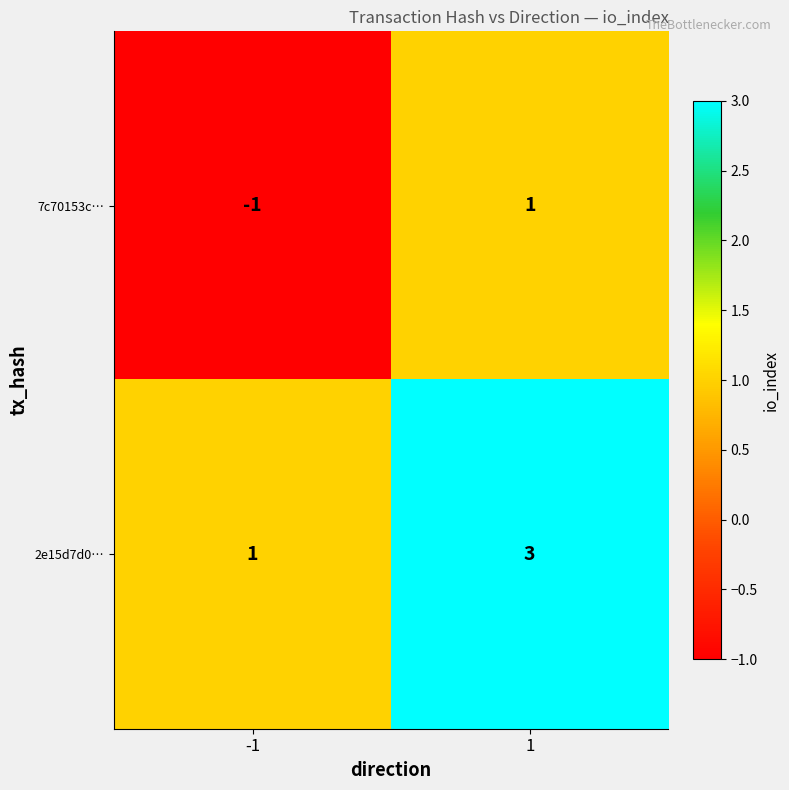

The value of 7c70153c… at 1 is 2. True or false?

False